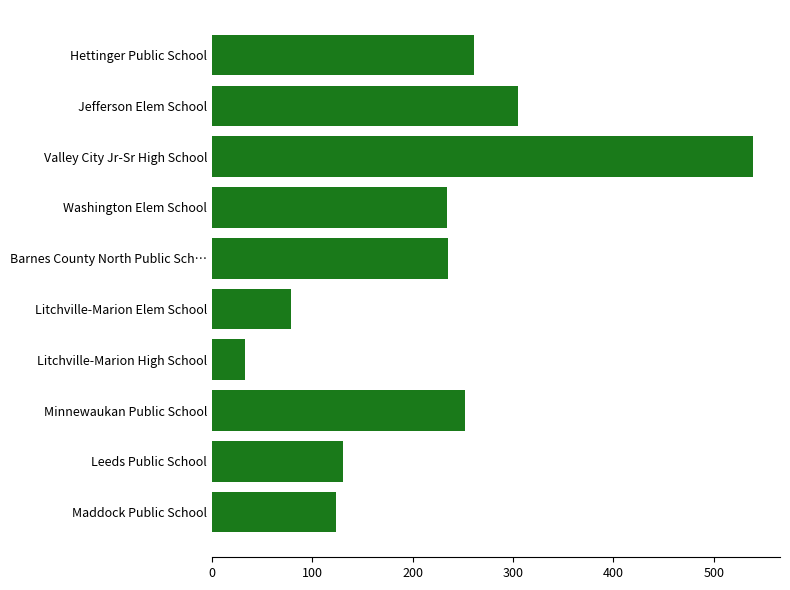

What is the maximum value shown in the chart?

539